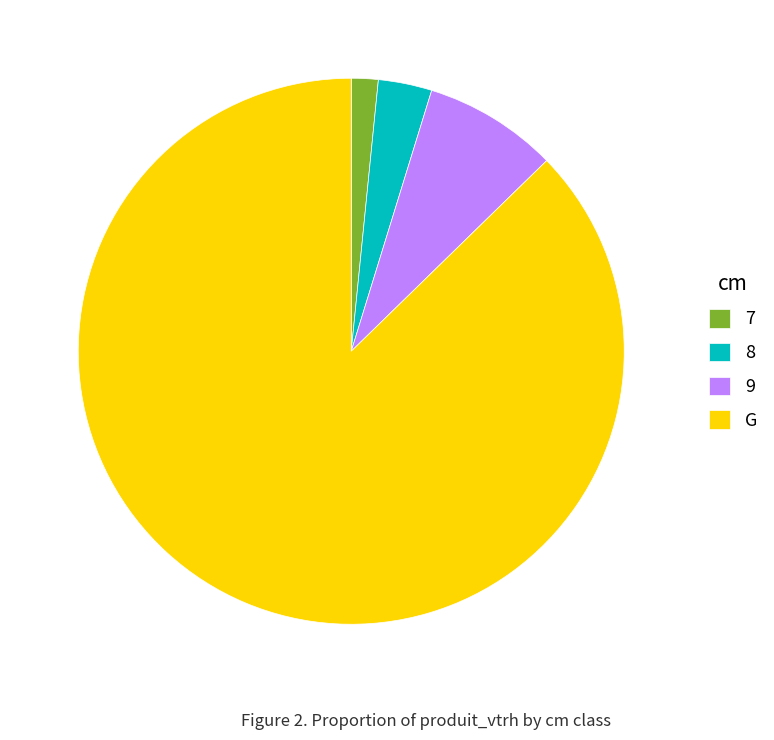

True or false: G accounts for 76% of the total.

False